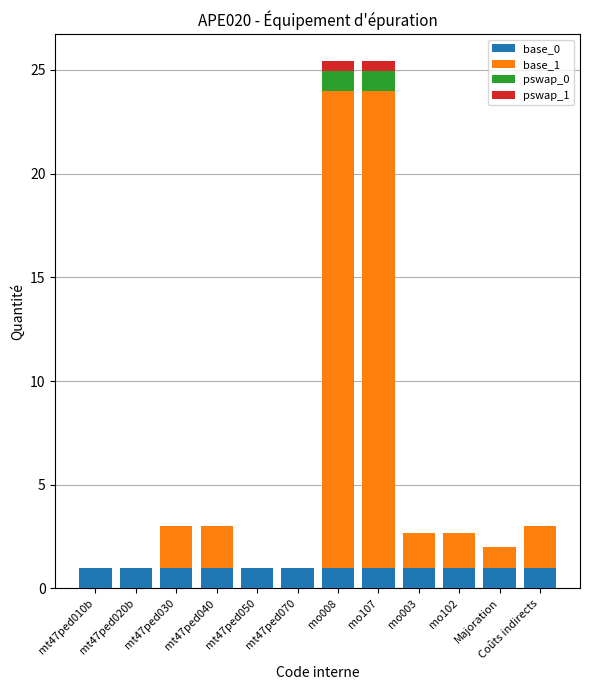

What is the total value across all series at Coûts indirects?

3.0